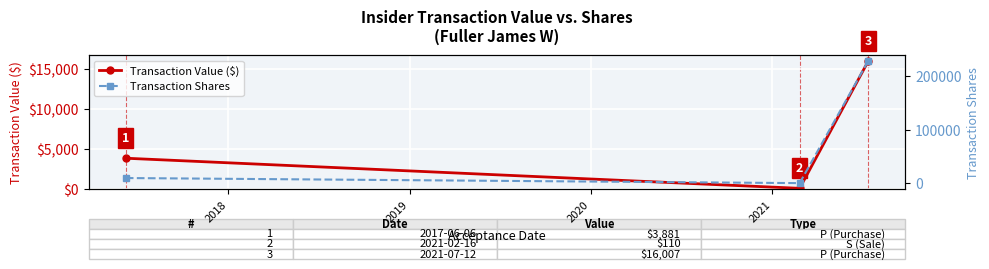

How many Transaction Value ($) values are between 110 and 16007?

3